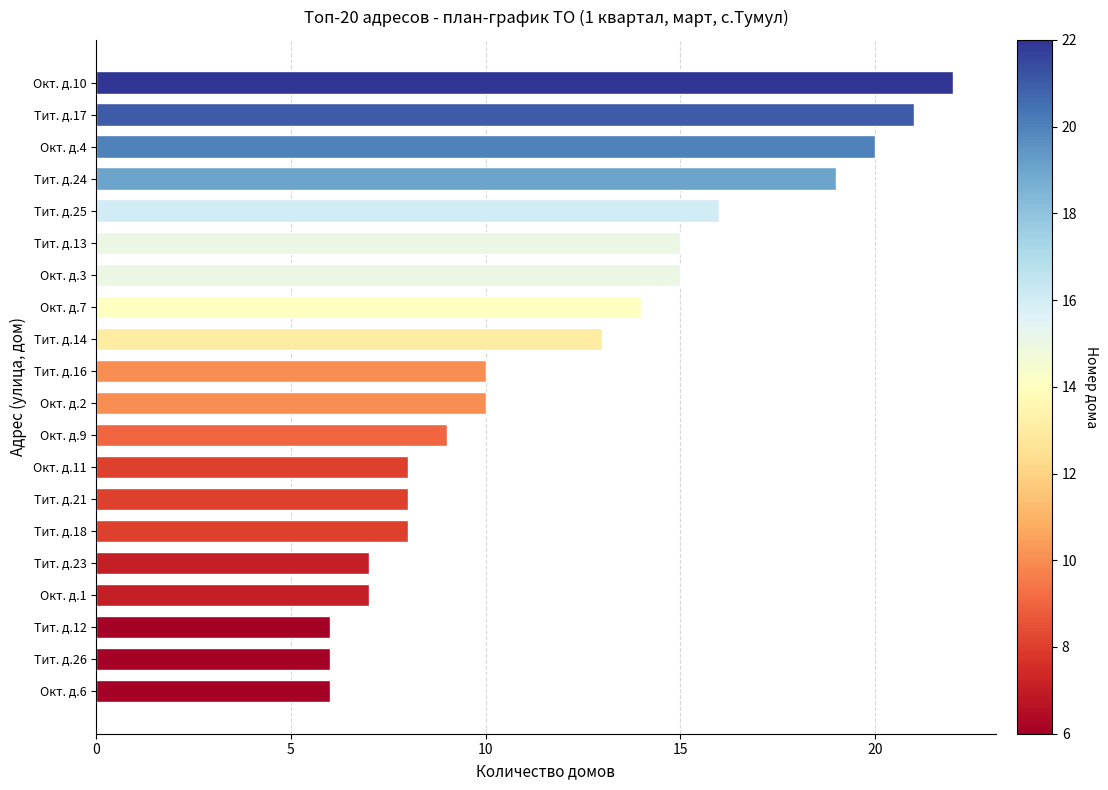

What is the ratio of the value at Окт. д.9 to the value at Тит. д.25?

0.6